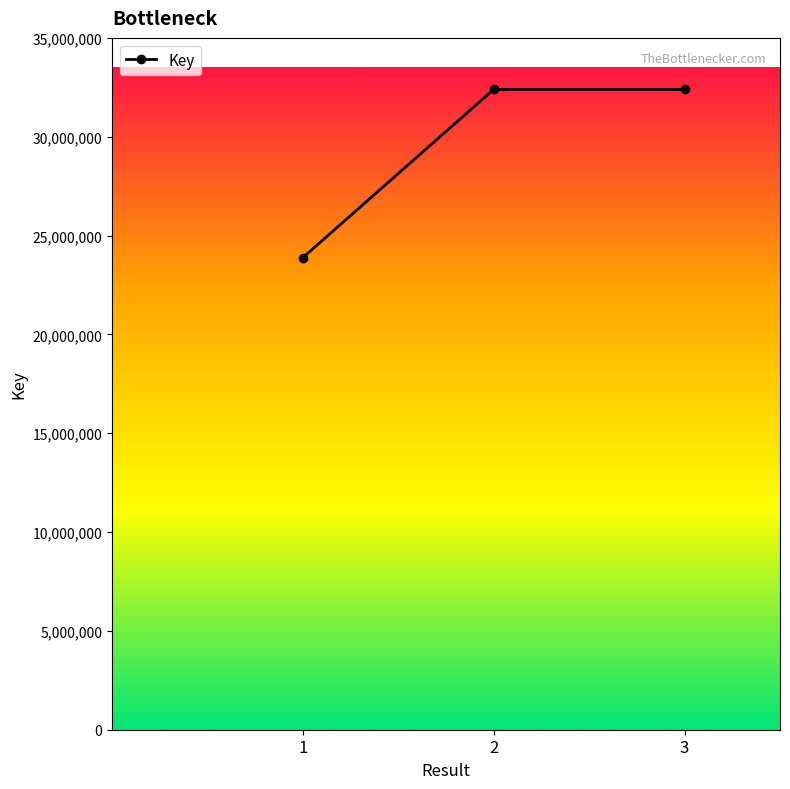

What value does the data have at 1?

23885579